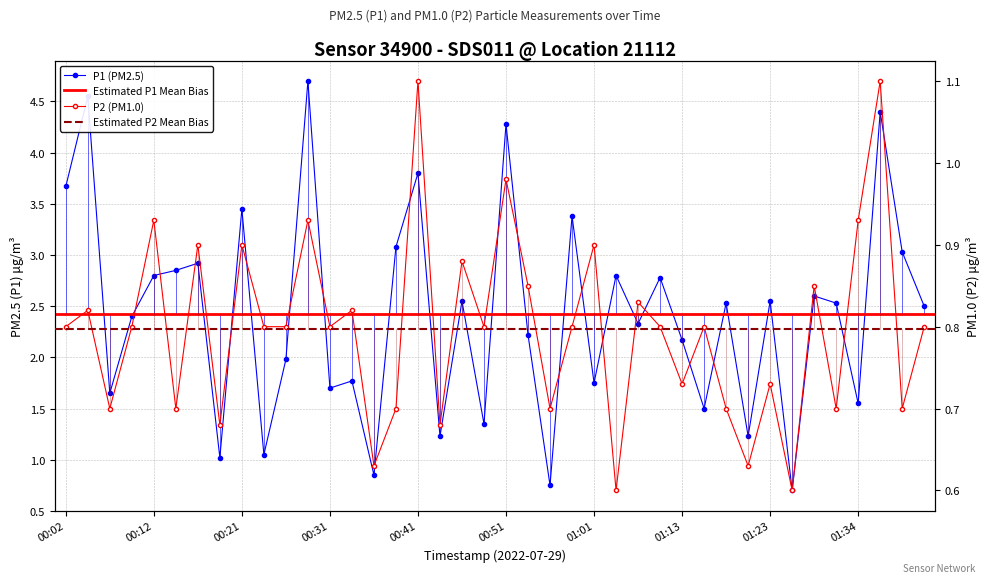

What is the spread (max minus min) of values at 01:41?

1.7